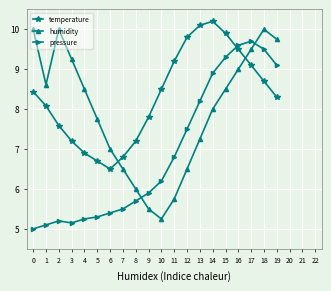

At how many categories does at least one series exceed 9?

12